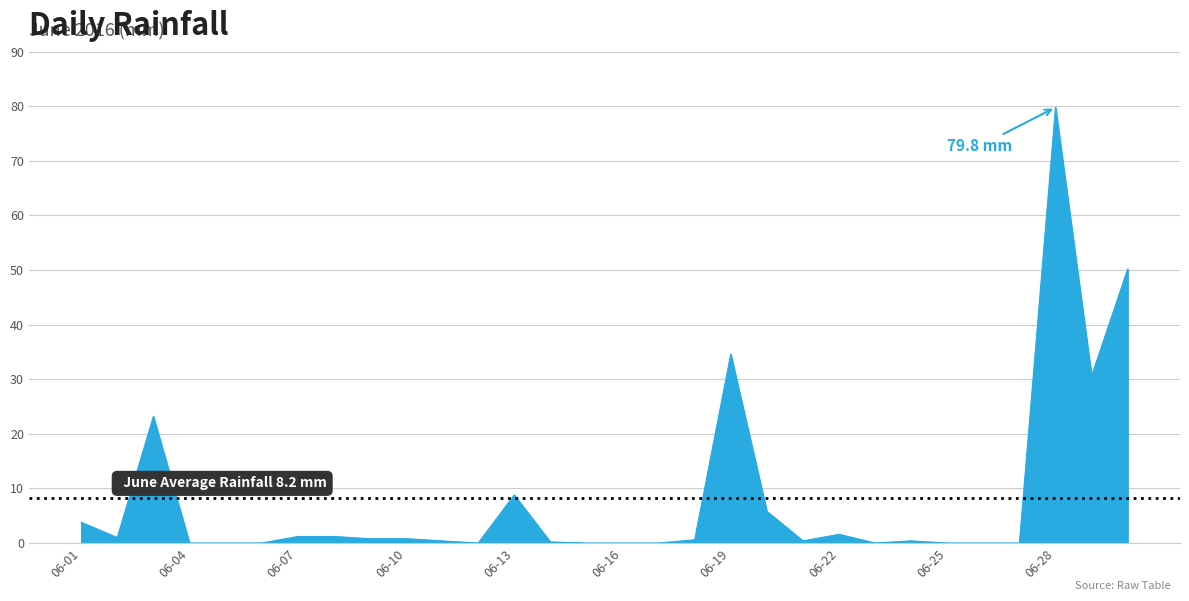

What is the value of the 22nd point from the left?

1.6